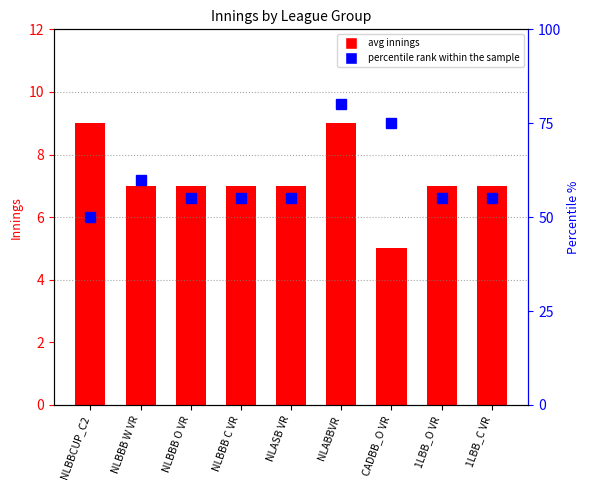

List the series in order of their peak value, lowest first.

Angesetzte Innings (avg), percentile rank within the sample